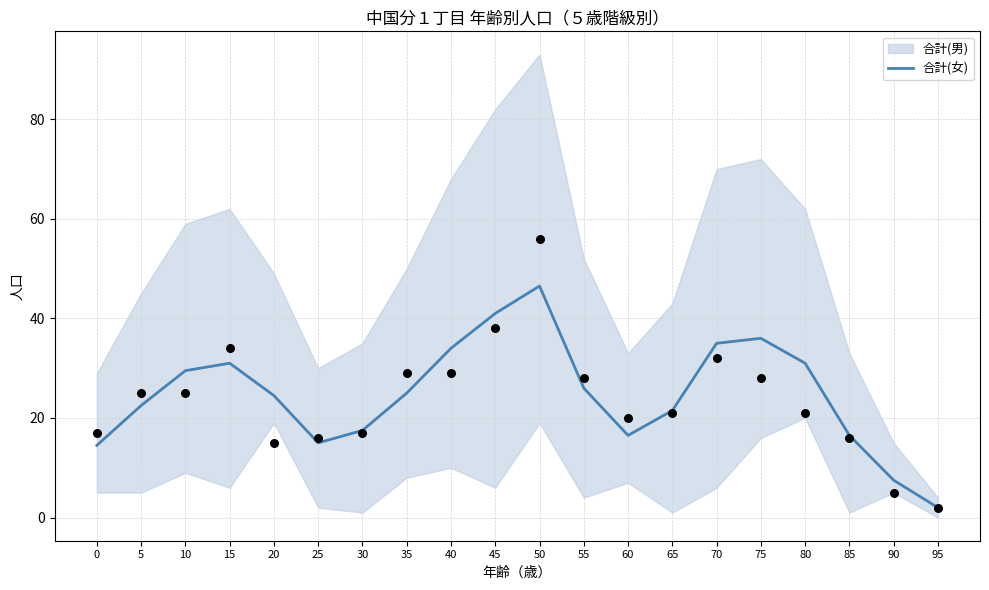

Approximately how many times larger is the value at 50 compared to 55?

1.8